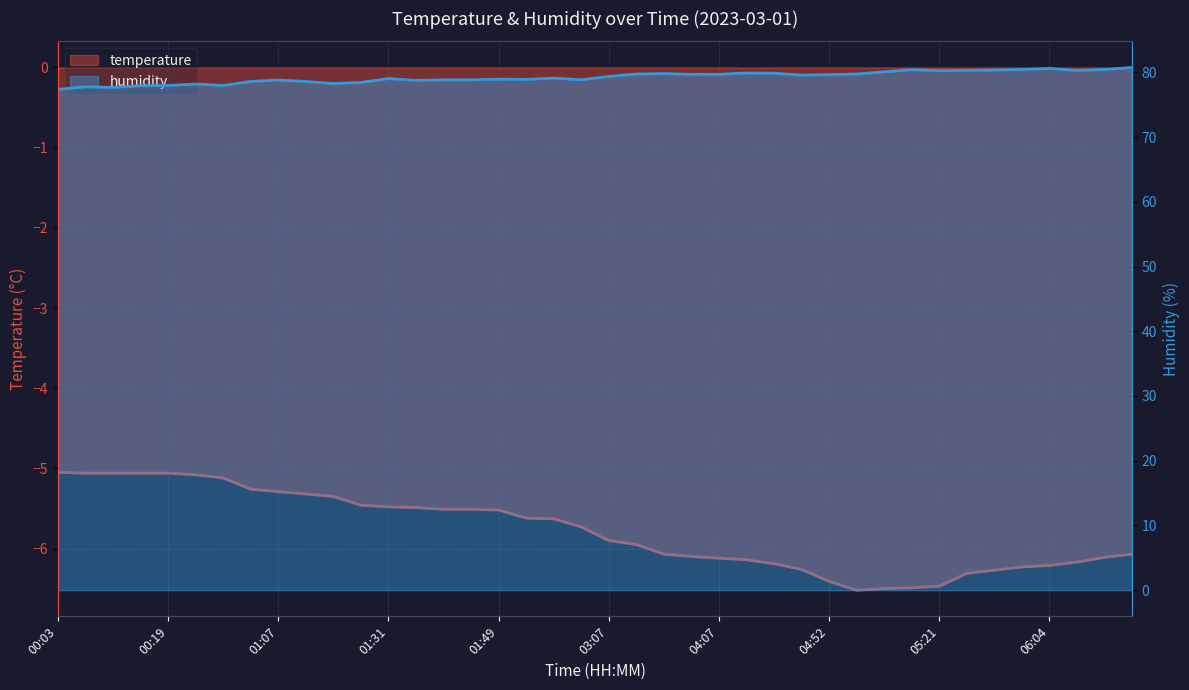

True or false: temperature and humidity intersect in this chart.

False